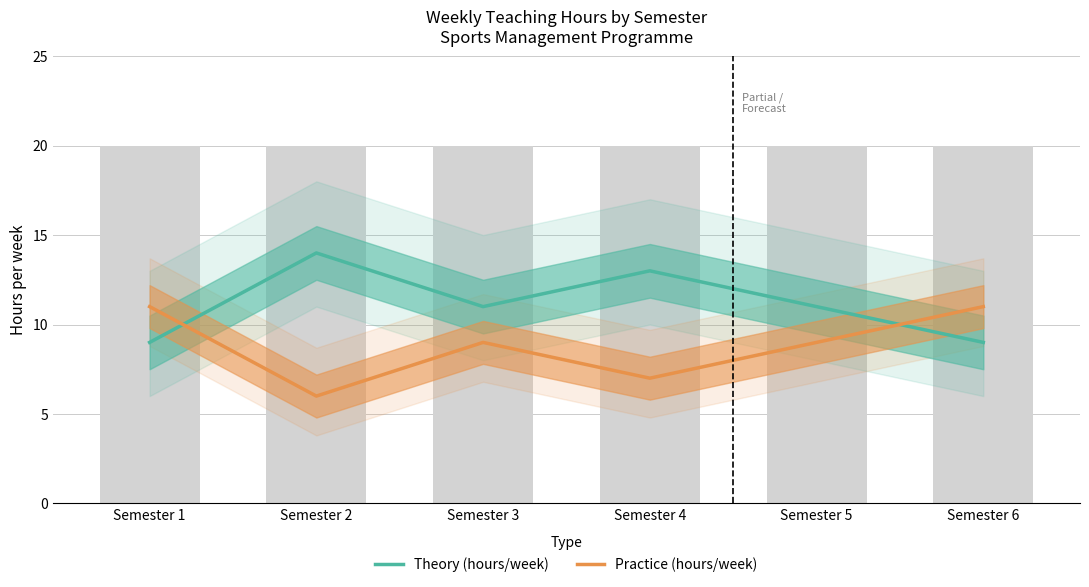

Are the bars horizontal?

No